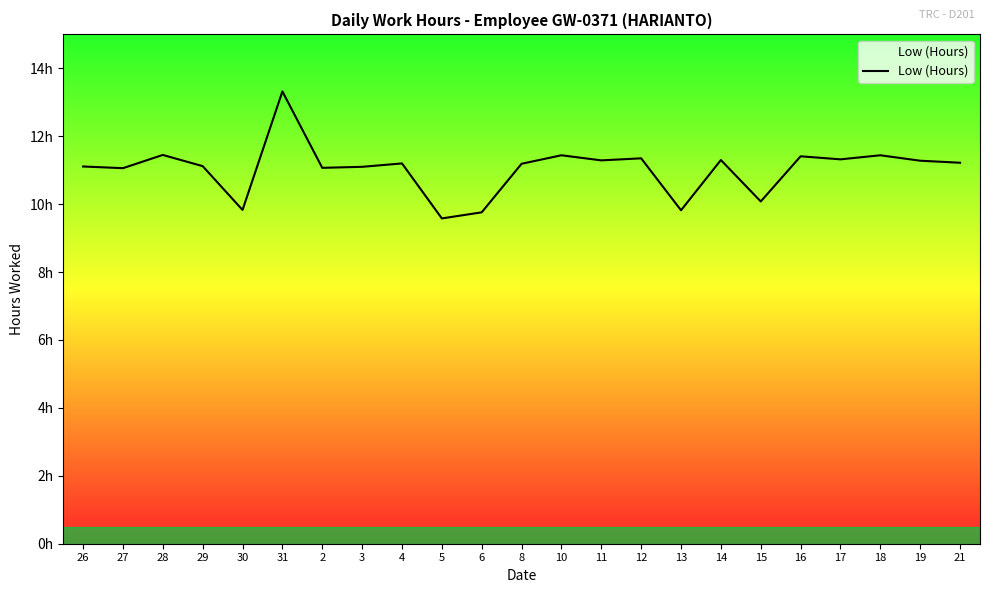

Rank the categories by value from highest to lowest.

31, 28, 10, 18, 16, 12, 17, 14, 11, 19, 21, 4, 8, 29, 26, 3, 2, 27, 15, 30, 13, 6, 5